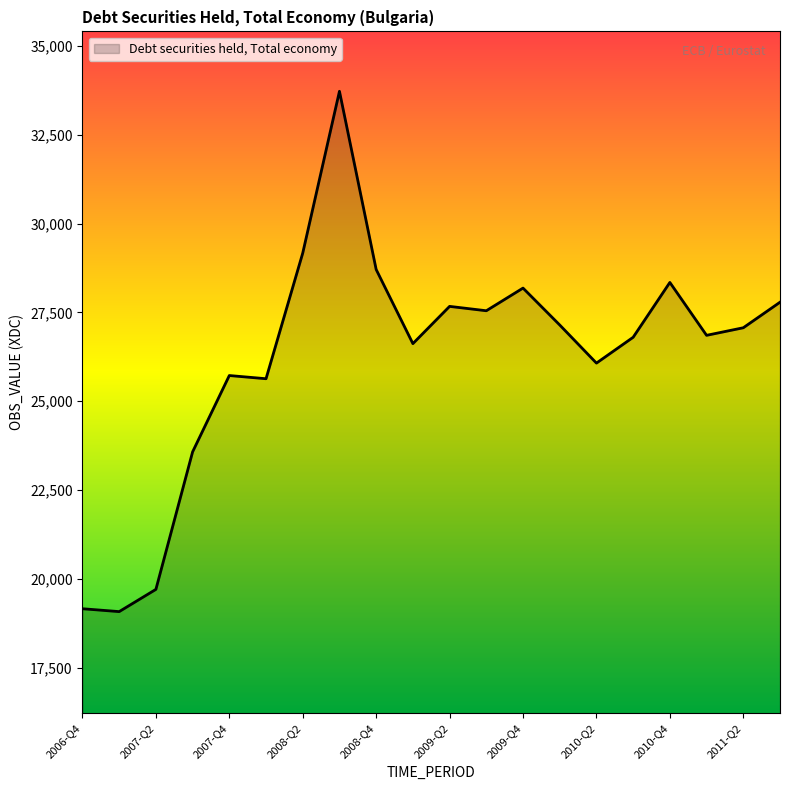

What is the difference between the maximum and minimum values?

14650